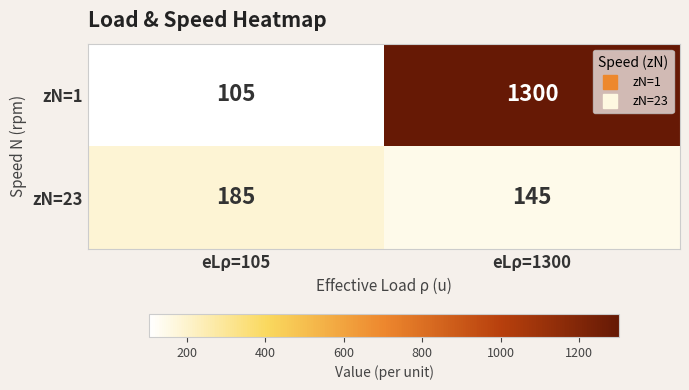

Which series has the widest spread of values?

zN=1